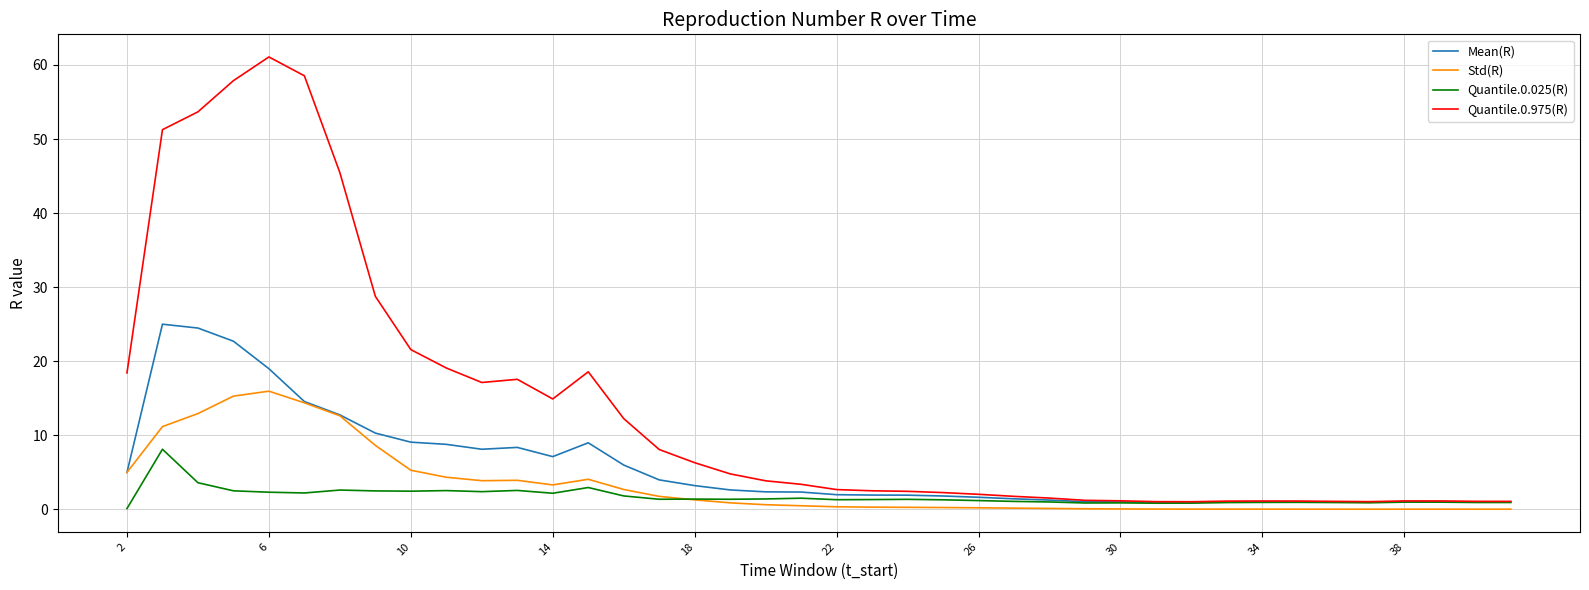

Does the chart have visible grid lines?

Yes